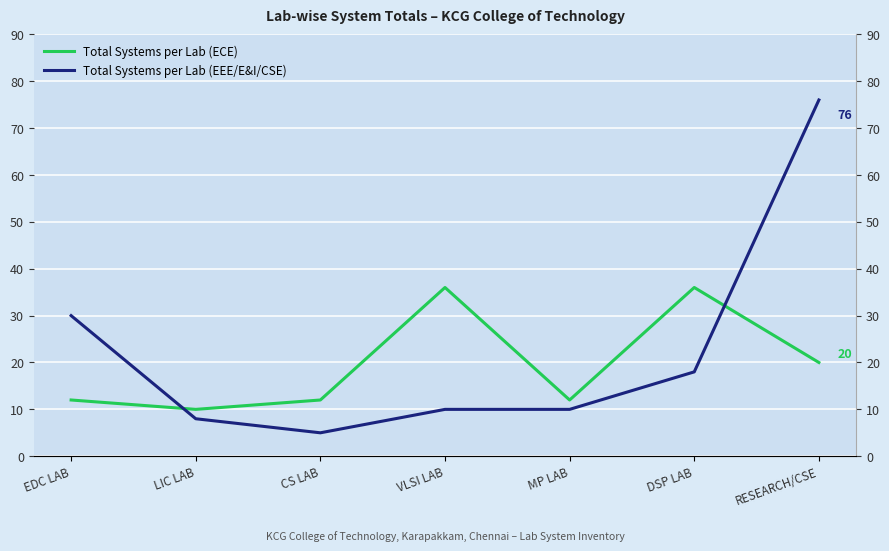

Which series ends up on top after the final intersection of Total Systems per Lab (ECE) and Total Systems per Lab (EEE/E&I/CSE)?

Total Systems per Lab (EEE/E&I/CSE)